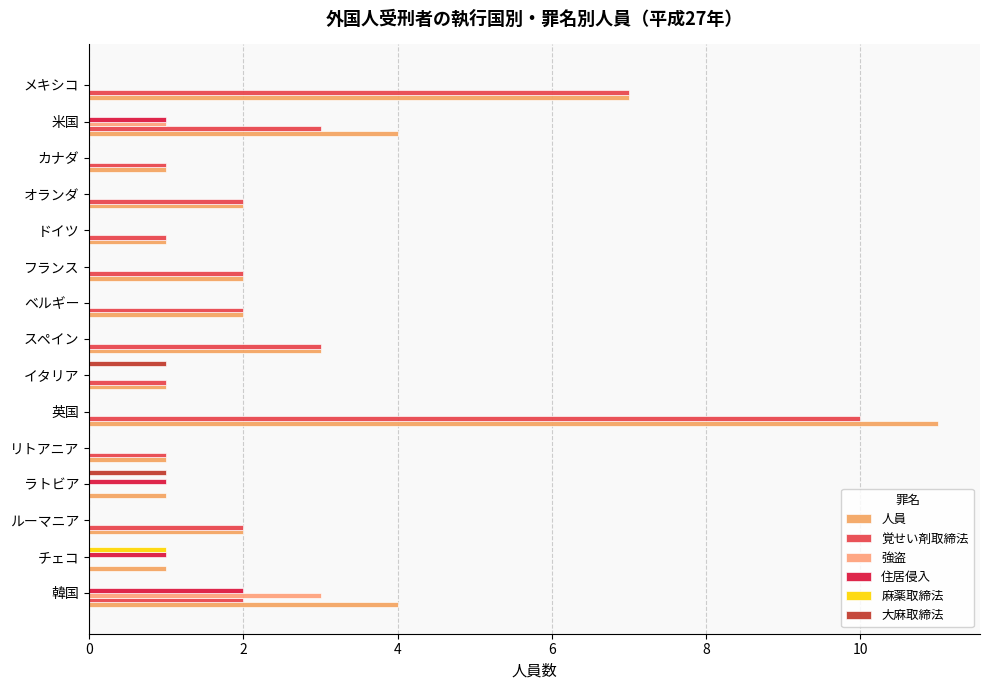

How many distinct data groups are displayed?

6